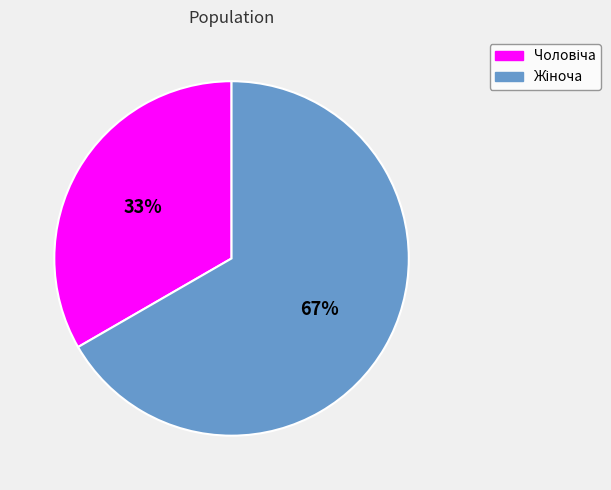

Is there any slice that represents more than half of the pie?

Yes